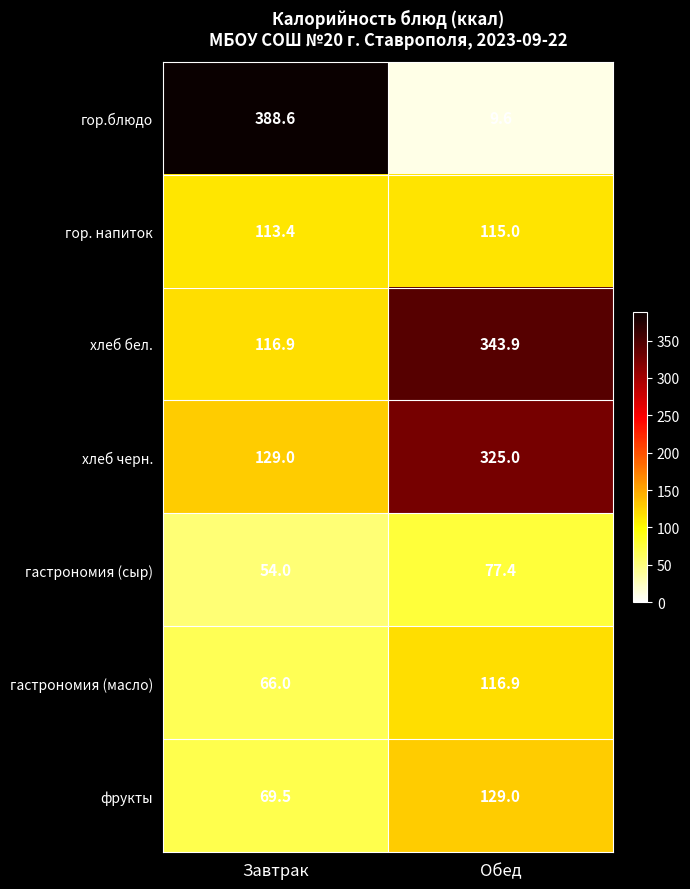

What is the difference between the гастрономия (масло) values at Завтрак and Обед?

50.9